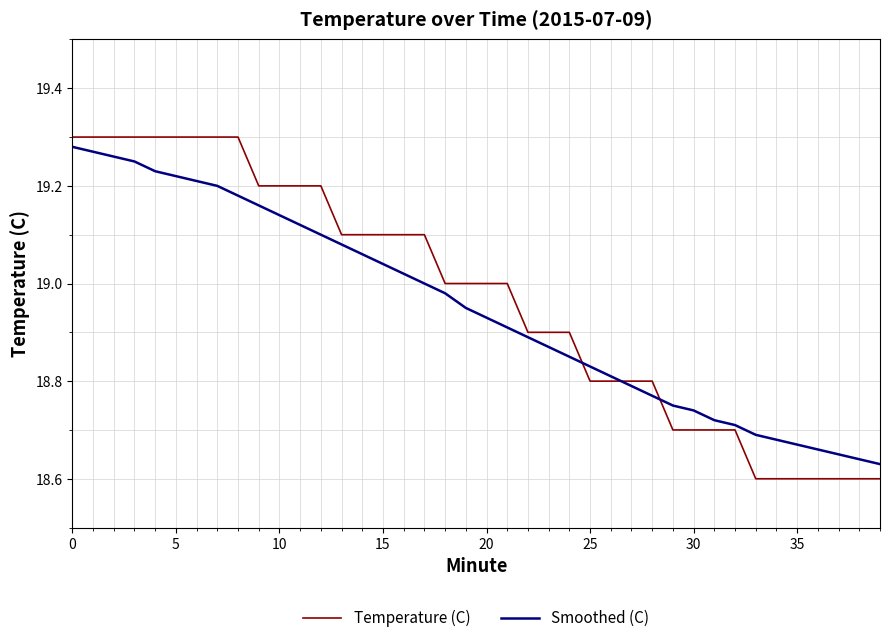

Which series has the widest spread of values?

Temperature (C)